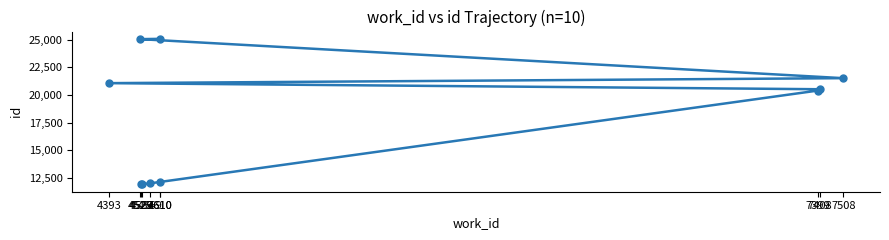

Is it true that the value at 7508 is 21513?

True